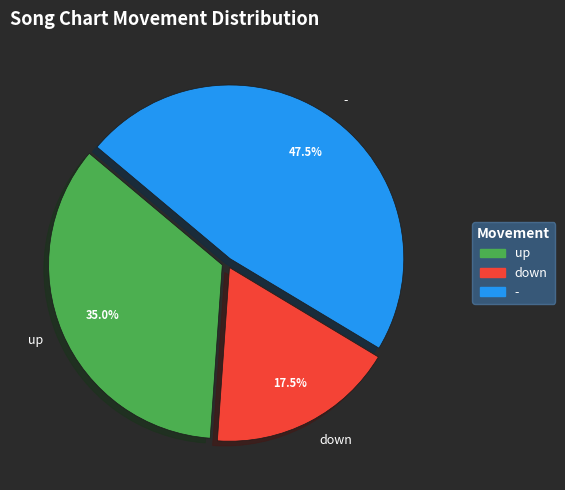

How many slices are in this pie chart?

3